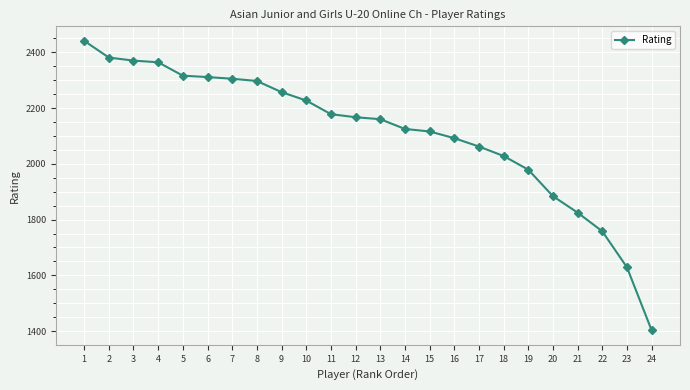

The chart shows a value of 2227 at 10. True or false?

True